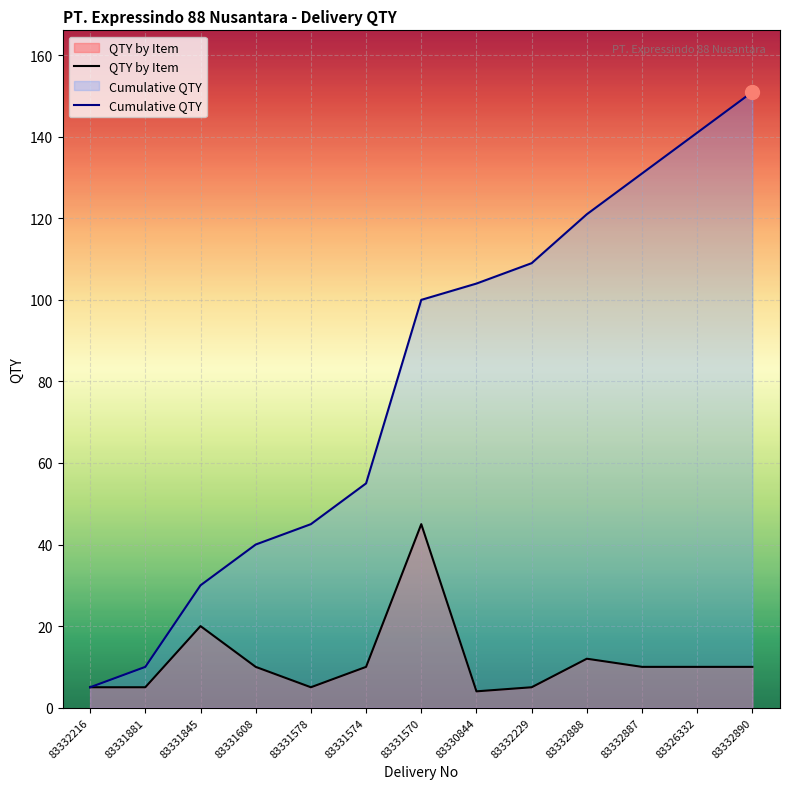

True or false: QTY by Item and Cumulative QTY cross at least once.

False